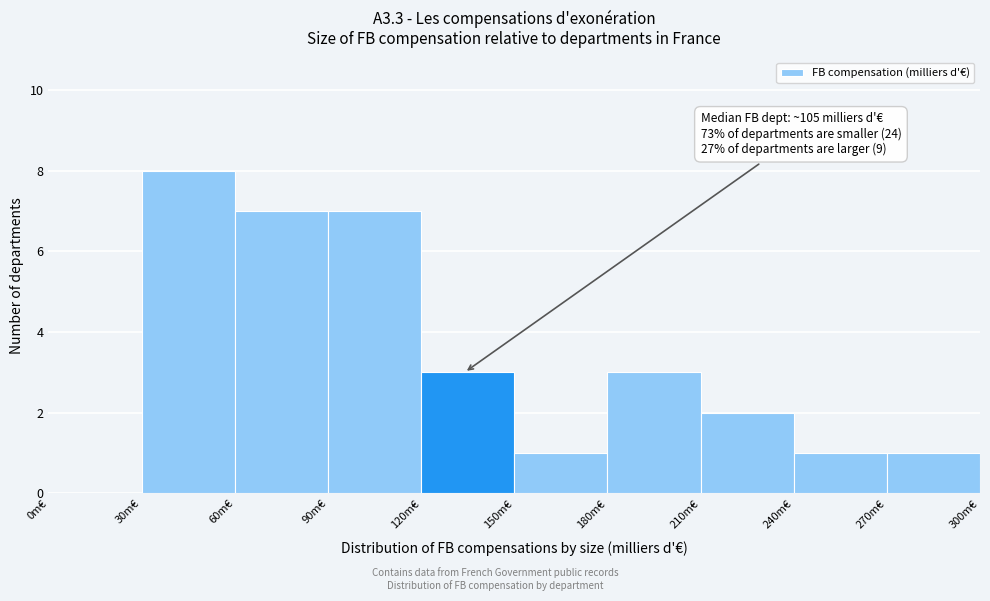

Which range on the x-axis has the tallest bar?

30 to 60